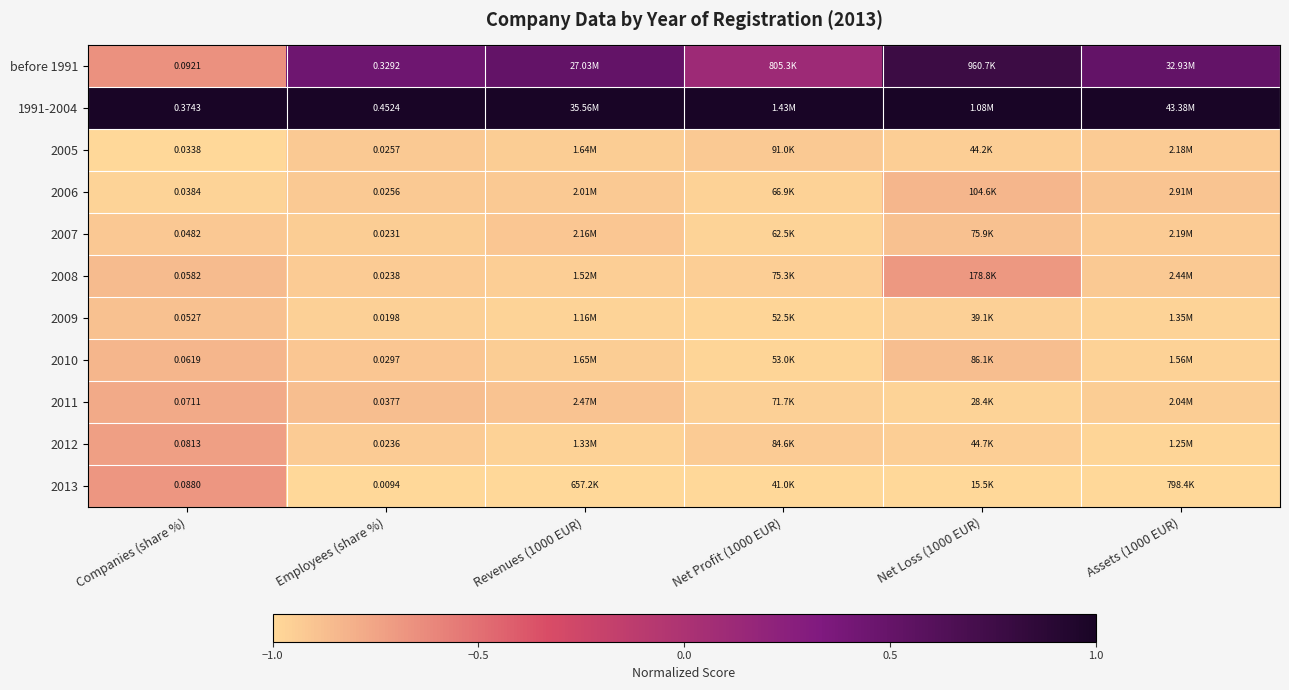

List the labels in order of 2006 value, largest first.

Net Loss (1000 EUR), Assets (1000 EUR), Revenues (1000 EUR), Employees (share %), Net Profit (1000 EUR), Companies (share %)